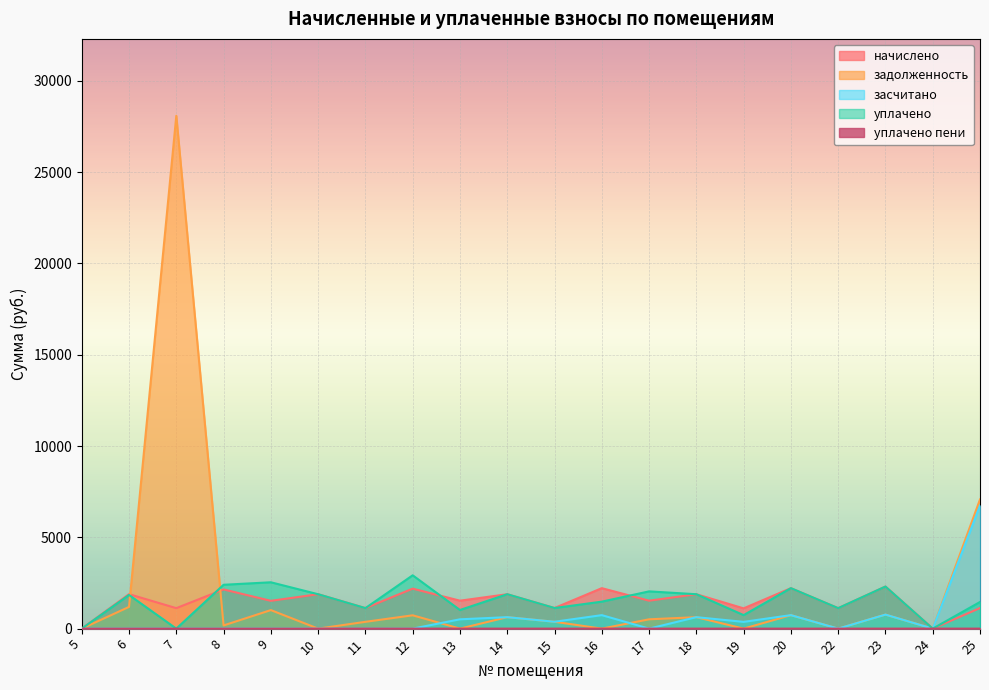

Reading right to left, list all the values displayed in this chart.

начислено: 1128.2	0.0	2304.4	1120.9	2215.9	1109.8	1884.1	1530.1	2215.9	1128.2	1884.1	1530.1	2190.1	1124.5	1884.1	1522.7	2145.8	1120.9	1887.8	0.0
задолженность: 7074.1	0.0	768.1	0.0	738.6	0.0	628.0	510.0	0.0	376.1	628.0	0.0	730.0	372.4	0.0	1015.2	174.6	28080.6	1190.1	0.0
засчитано: 6742.8	0.0	768.1	0.0	738.6	369.9	628.0	0.0	738.6	376.1	628.0	510.0	0.0	0.0	0.0	0.0	0.0	0.0	0.0	0.0
уплачено: 1459.6	0.0	2304.4	1120.9	2215.9	739.9	1884.1	2040.2	1477.3	1128.2	1884.1	1020.1	2920.1	1122.5	1884.1	2537.9	2401.0	0.0	1842.1	0.0
уплачено пени: 0.0	0.0	0.0	0.0	0.0	0.0	0.0	0.0	0.0	0.0	0.0	0.0	0.0	3.1	0.0	0.0	0.0	0.0	0.0	0.0